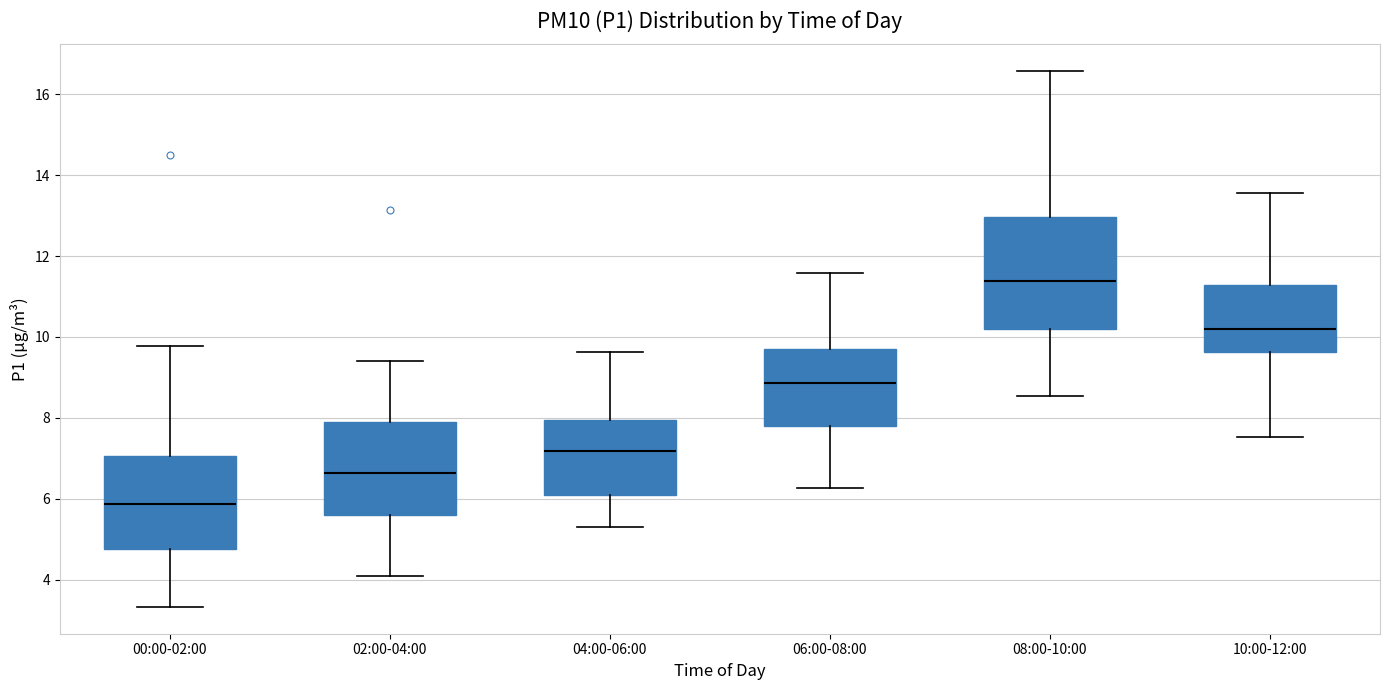

Reading left to right, transcribe this box plot: for each box, give where its median line is, the range the box spans, and where its two whiskers end, as read against the y-axis. The values are not printed on the chart, so give them approximately, as read against the axis.

00:00-02:00: median 5.8, box 4.8 to 7.0, whiskers 3.4 to 9.8
02:00-04:00: median 6.6, box 5.6 to 8.0, whiskers 4.2 to 9.4
04:00-06:00: median 7.2, box 6.2 to 8.0, whiskers 5.4 to 9.6
06:00-08:00: median 8.8, box 7.8 to 9.6, whiskers 6.2 to 11.6
08:00-10:00: median 11.4, box 10.2 to 13.0, whiskers 8.6 to 16.6
10:00-12:00: median 10.2, box 9.6 to 11.2, whiskers 7.6 to 13.6